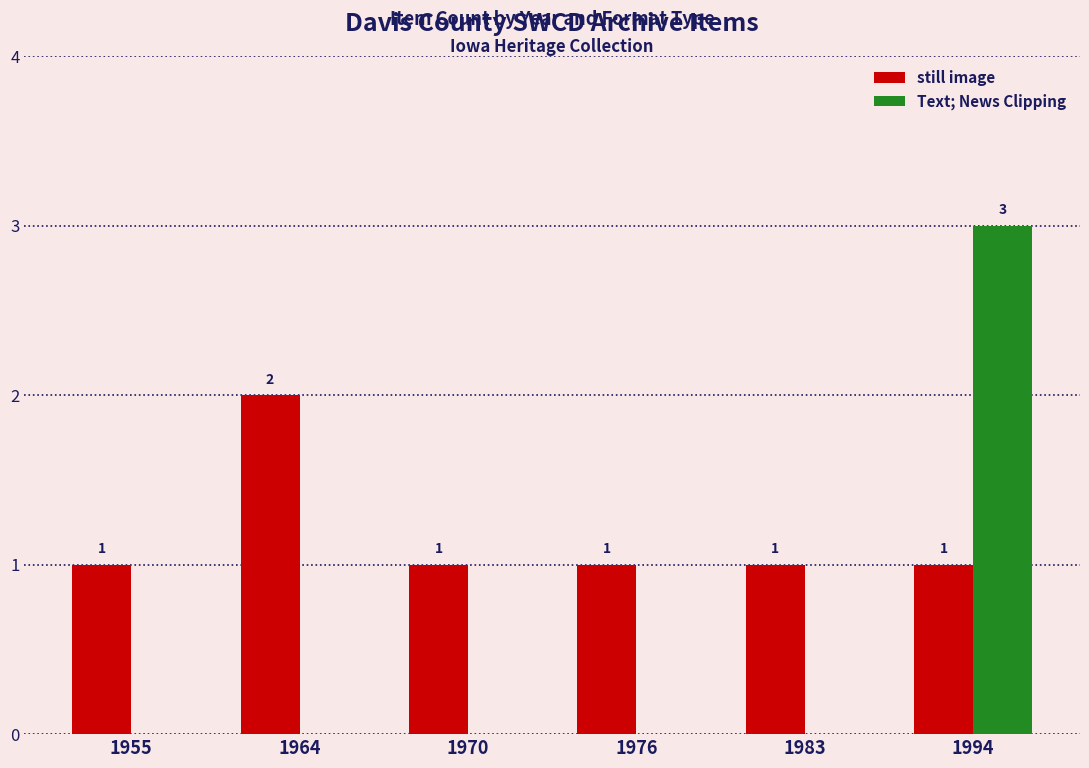

At which label does Text; News Clipping reach its peak?

1994